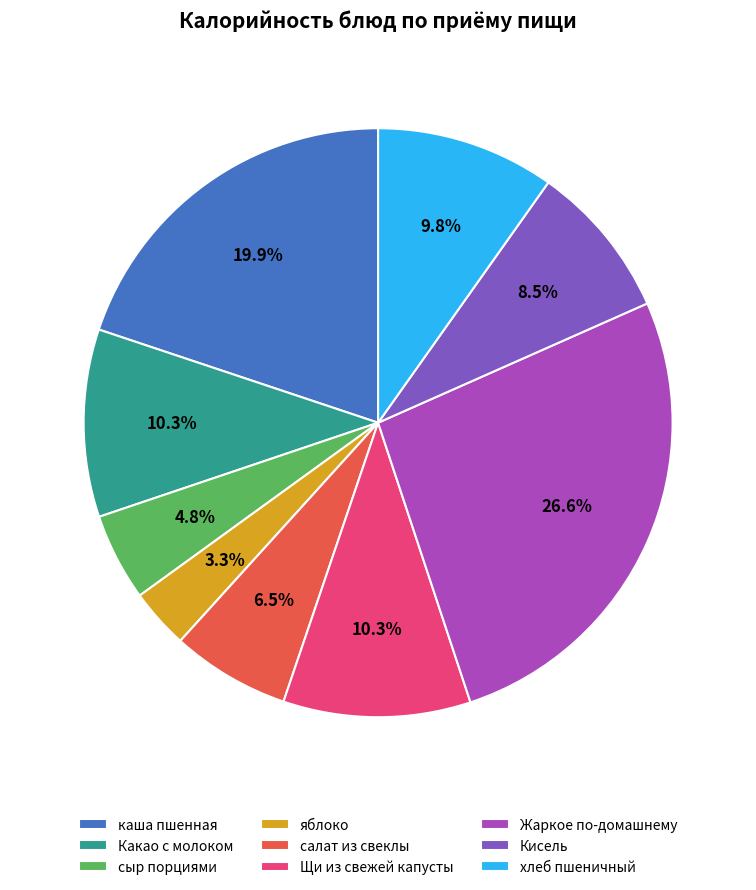

Which category has the smallest portion of the pie?

яблоко